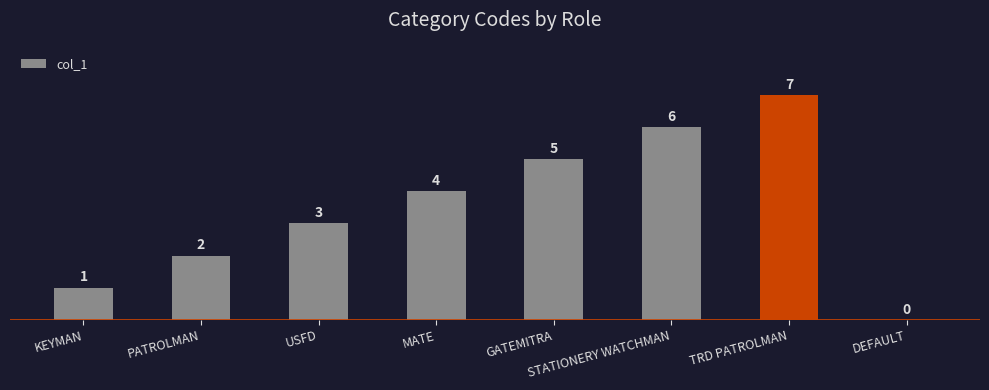

Reading left to right, transcribe all the data shown in this chart.

1	2	3	4	5	6	7	0